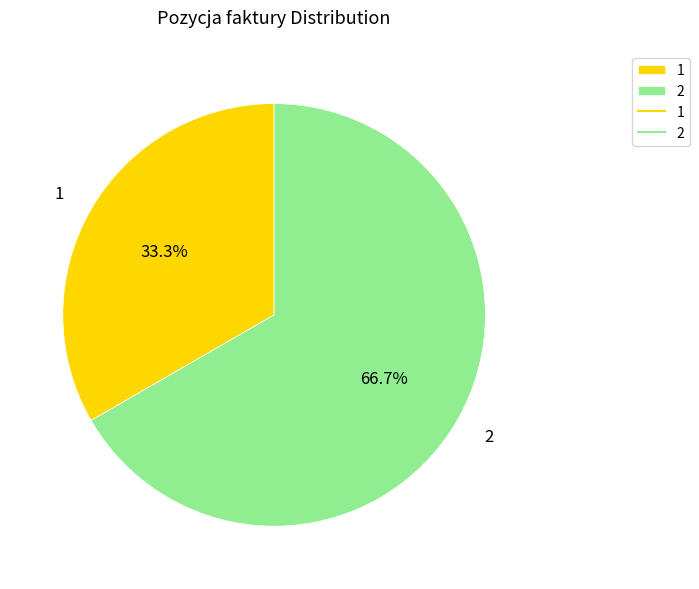

To the nearest percent, what is the combined percentage of 1 and 2?

100%